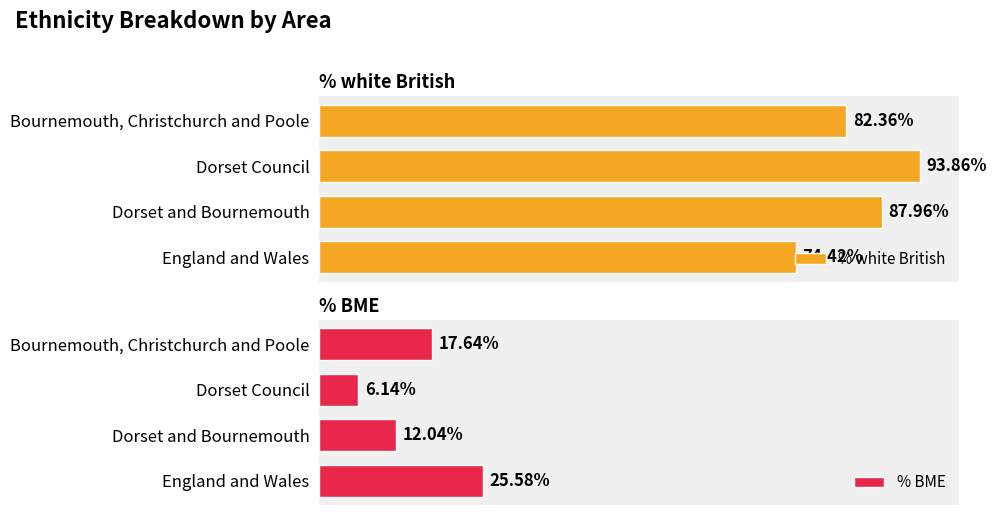

What is the greatest value displayed?

93.9